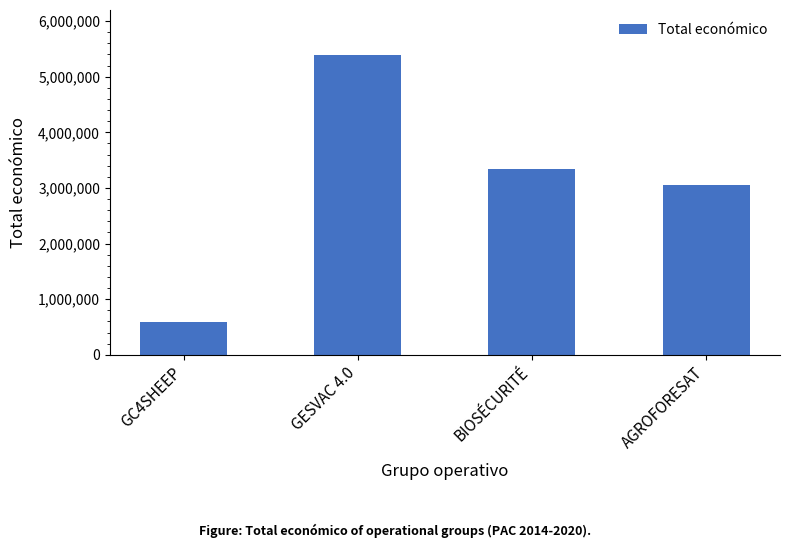

How many data points are less than 3342252?

2